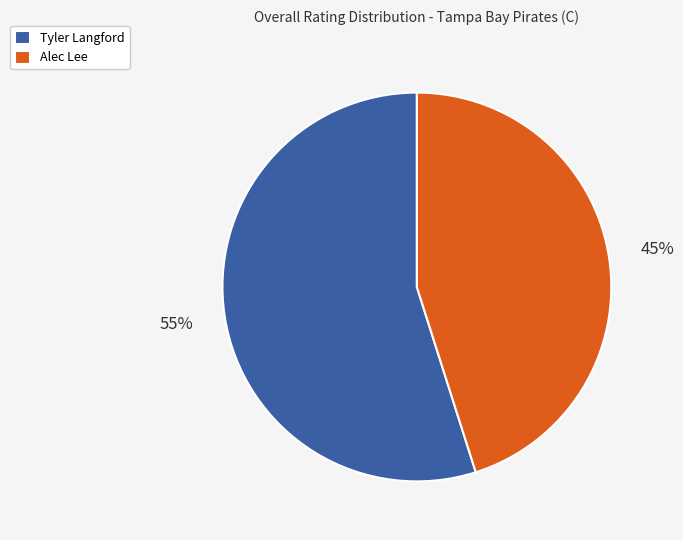

Does Tyler Langford represent more than half of the total?

Yes